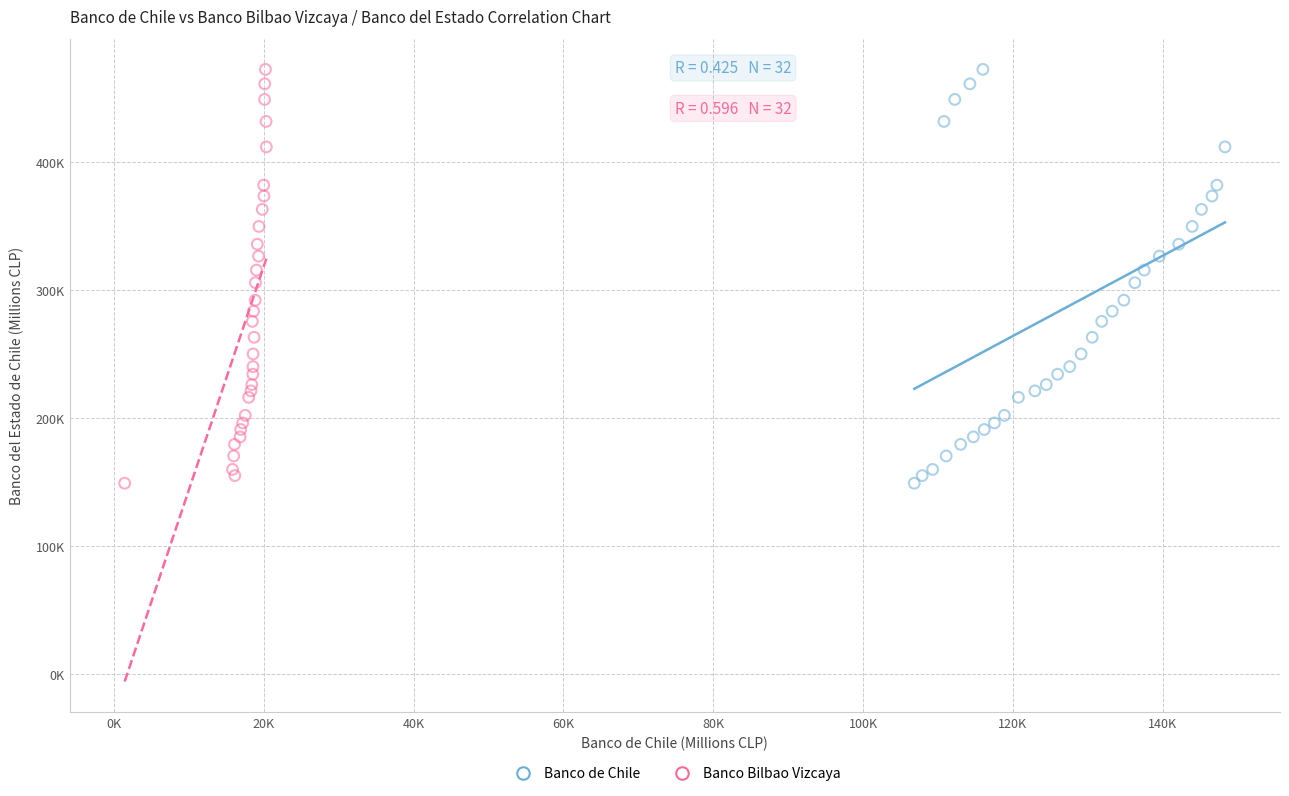

What are all the series names shown in the legend?

Banco de Chile, Banco Bilbao Vizcaya